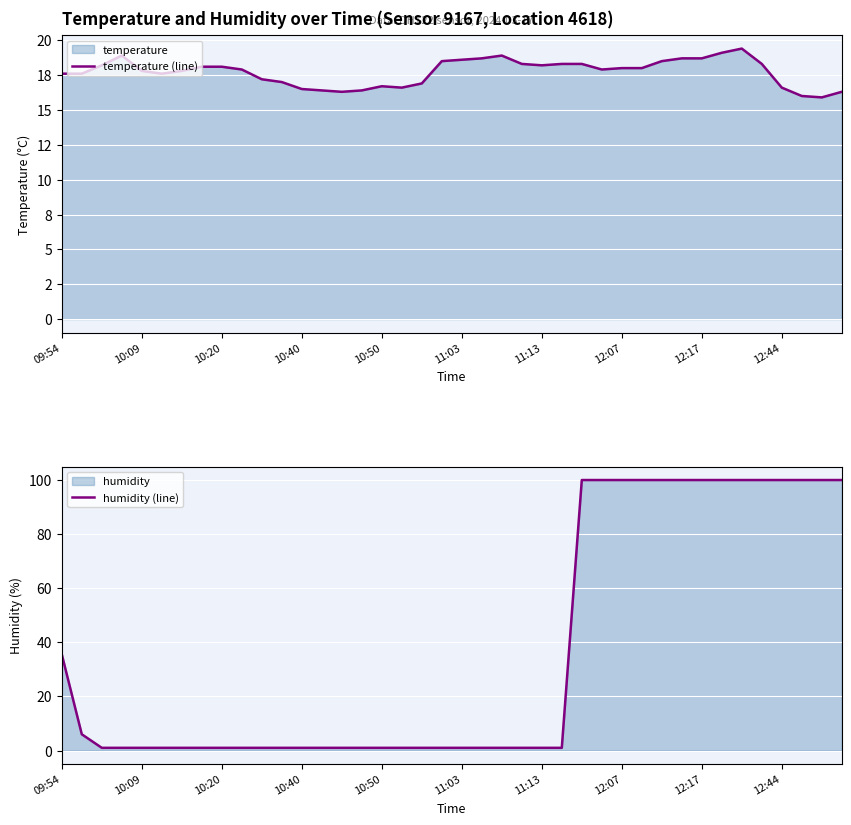

Which series changed the most between 17 and 21?

temperature (line)